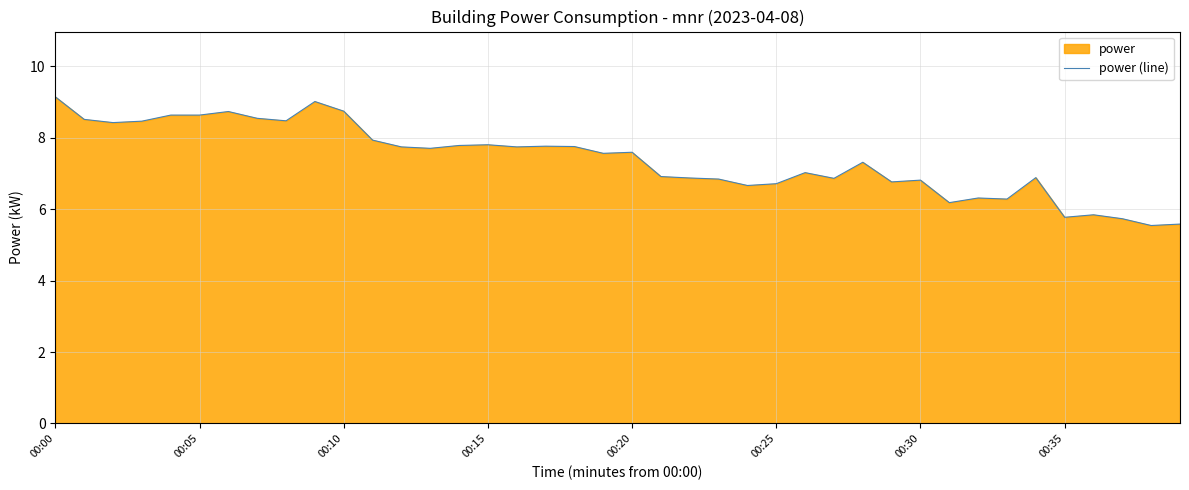

Reading left to right, extract all data points from this chart.

9.1	8.5	8.4	8.5	8.6	8.6	8.7	8.5	8.5	9.0	8.7	7.9	7.7	7.7	7.8	7.8	7.7	7.8	7.8	7.6	7.6	6.9	6.9	6.8	6.7	6.7	7.0	6.9	7.3	6.8	6.8	6.2	6.3	6.3	6.9	5.8	5.8	5.7	5.5	5.6